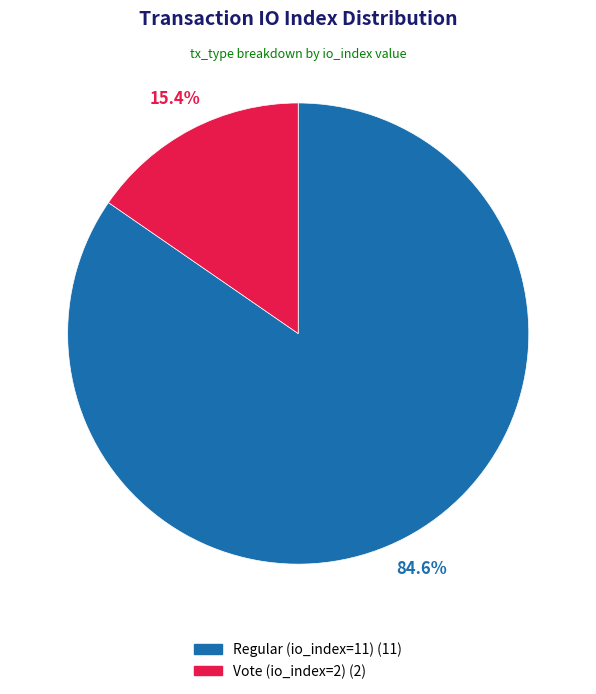

What percentage is NOT represented by Regular (io_index=11)?

15.4%